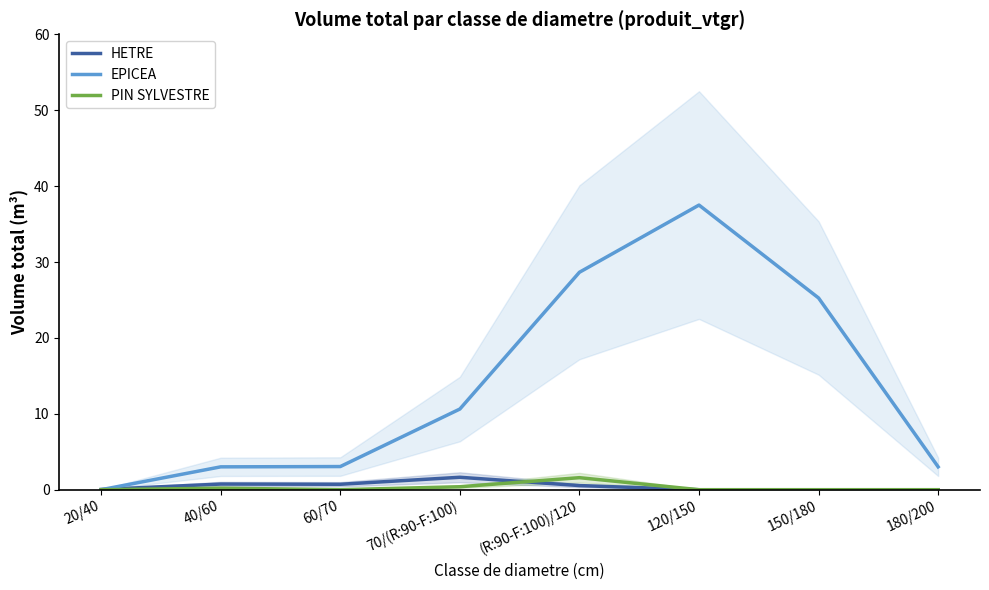

What are all the series names shown in the legend?

HETRE, EPICEA, PIN SYLVESTRE